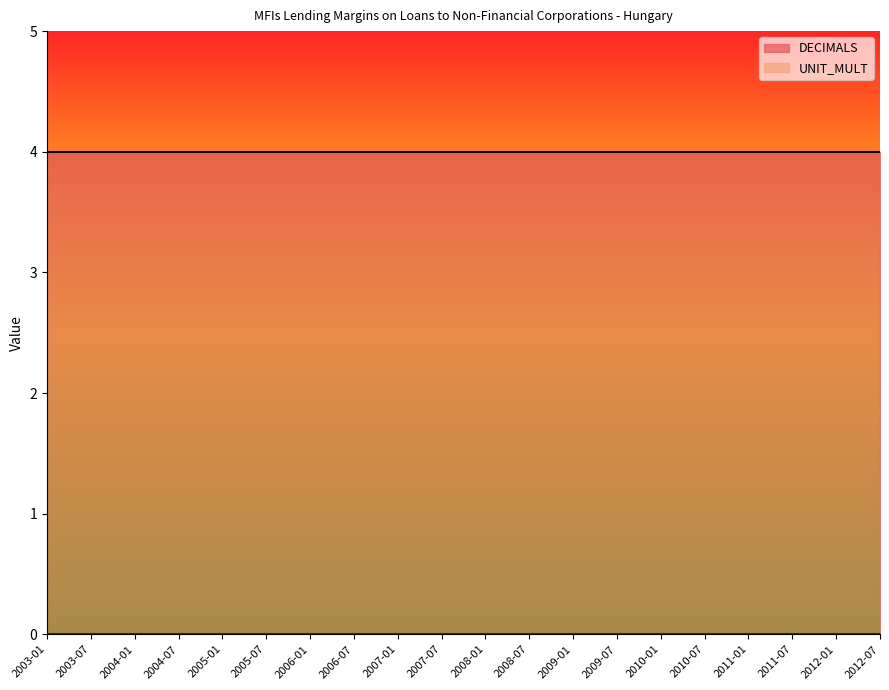

Rank the series by their maximum value, from lowest to highest.

UNIT_MULT, DECIMALS